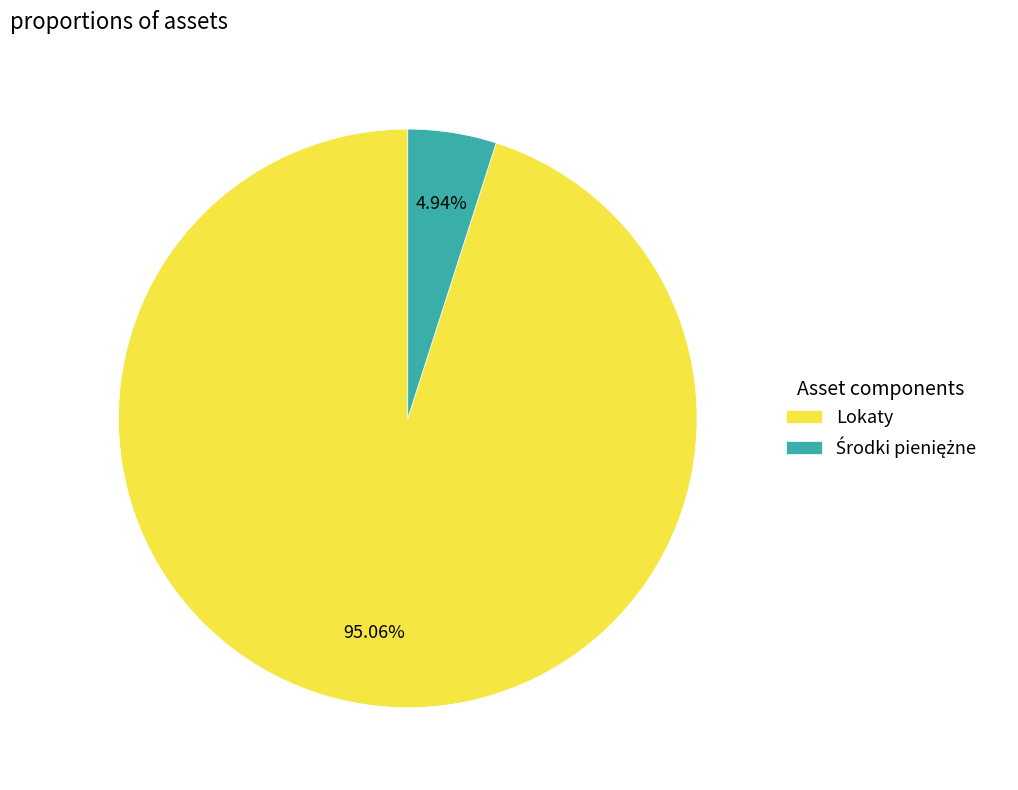

What portion of the pie excludes Lokaty?

4.9%